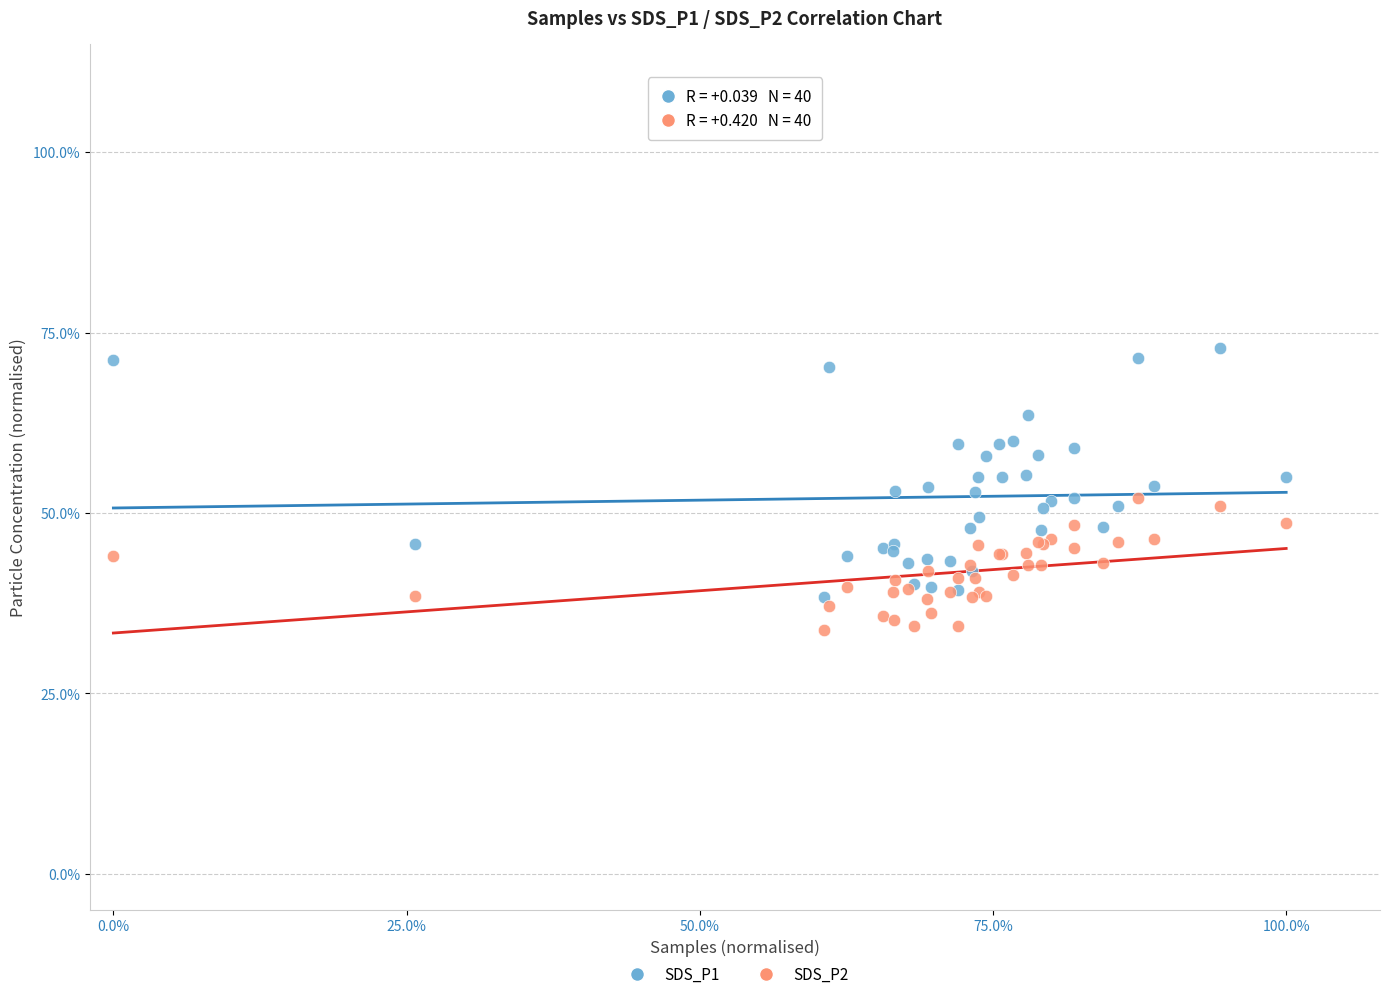

Which series reaches the maximum Y coordinate?

SDS_P1